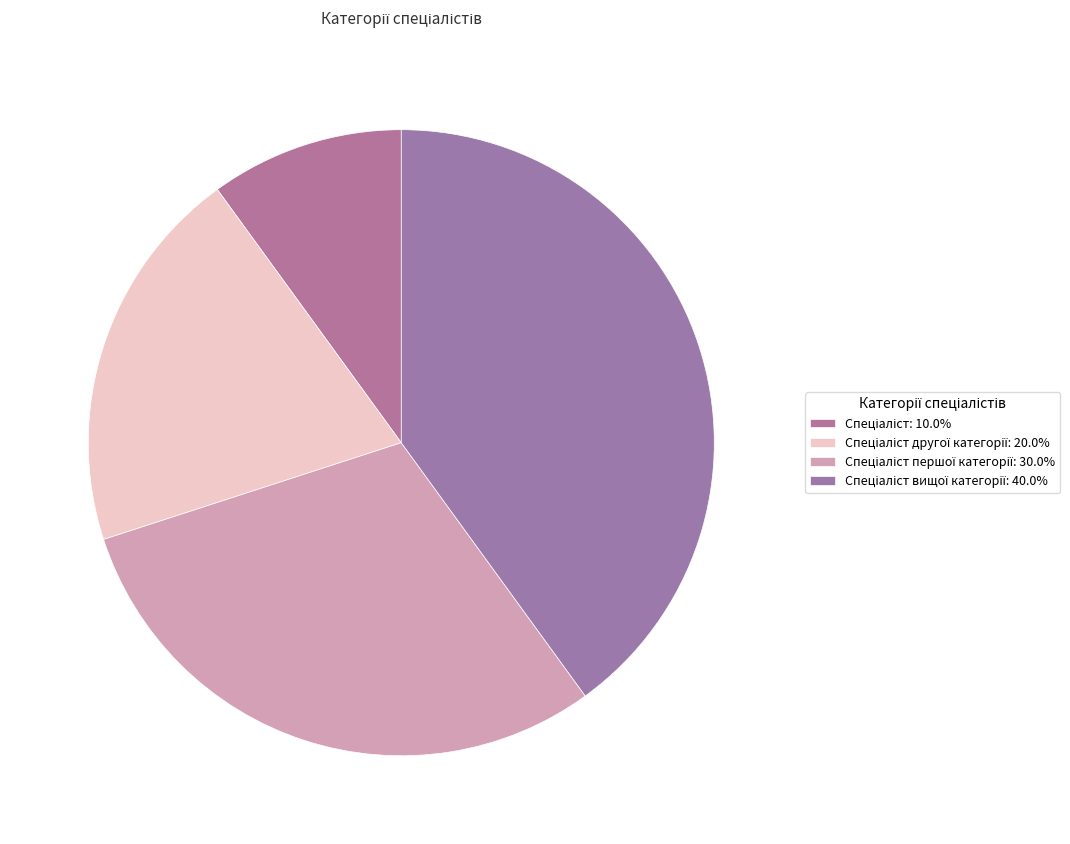

Which category has the biggest portion of the pie?

Спеціаліст вищої категорії